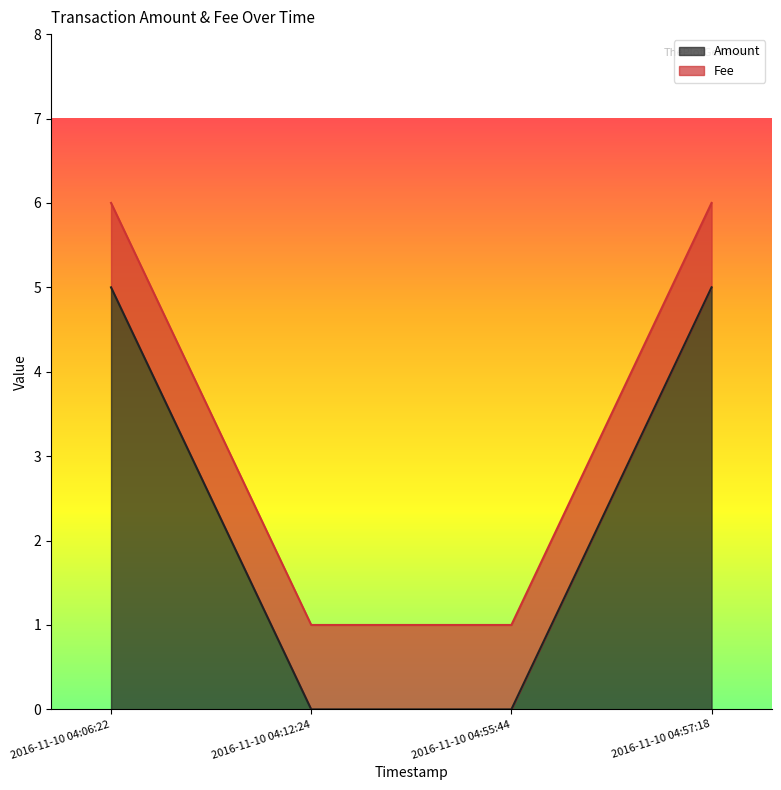

The chart shows a value of 2 at 2016-11-10 04:57:18. True or false?

False